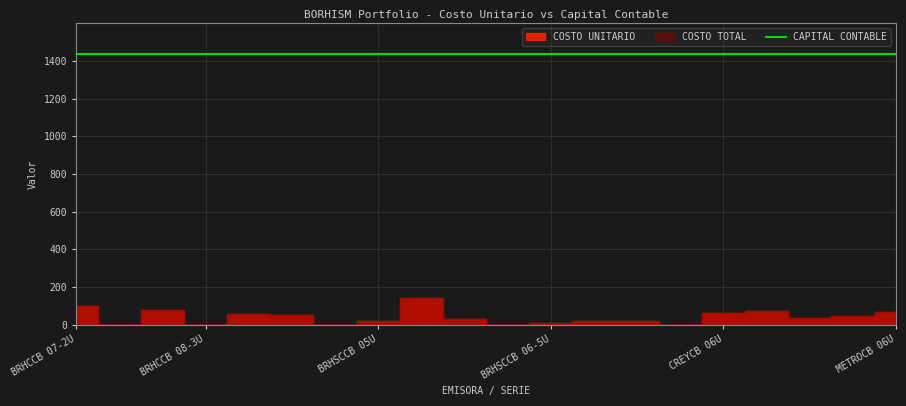

What is the maximum value for COSTO UNITARIO?

140.3